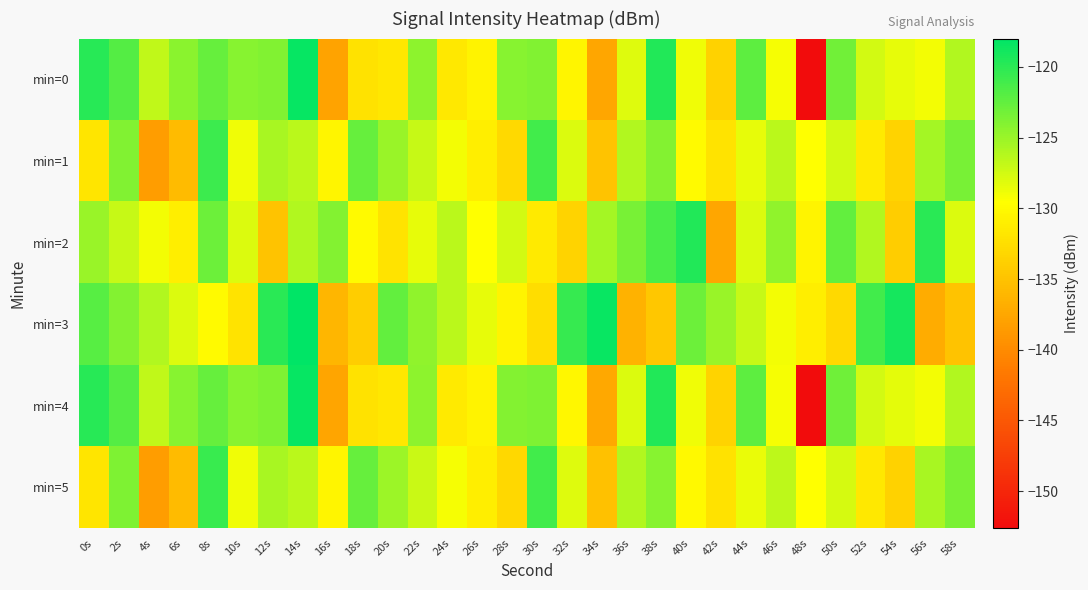

What is the total value across all series at 40s?

-760.4